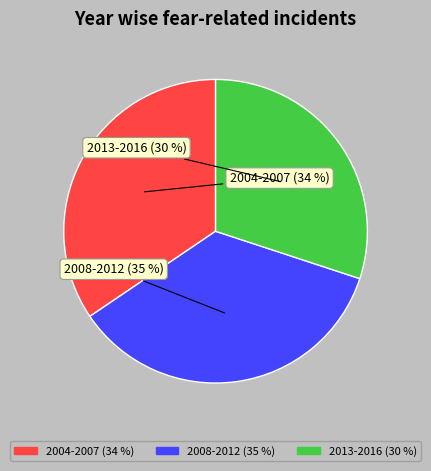

To the nearest percent, what is the average slice percentage?

33%